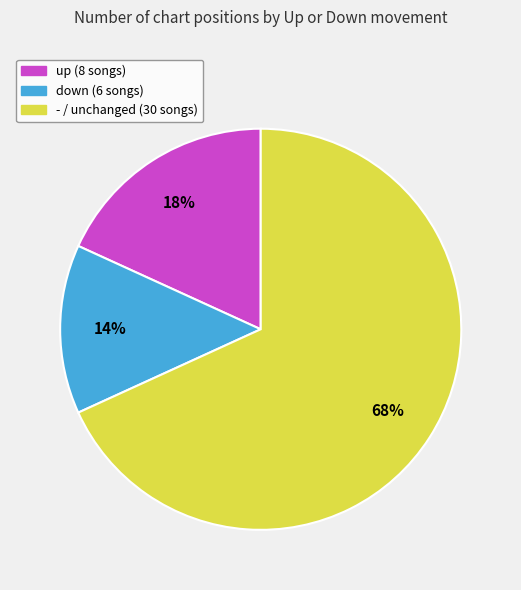

Between - and up, which is larger?

-